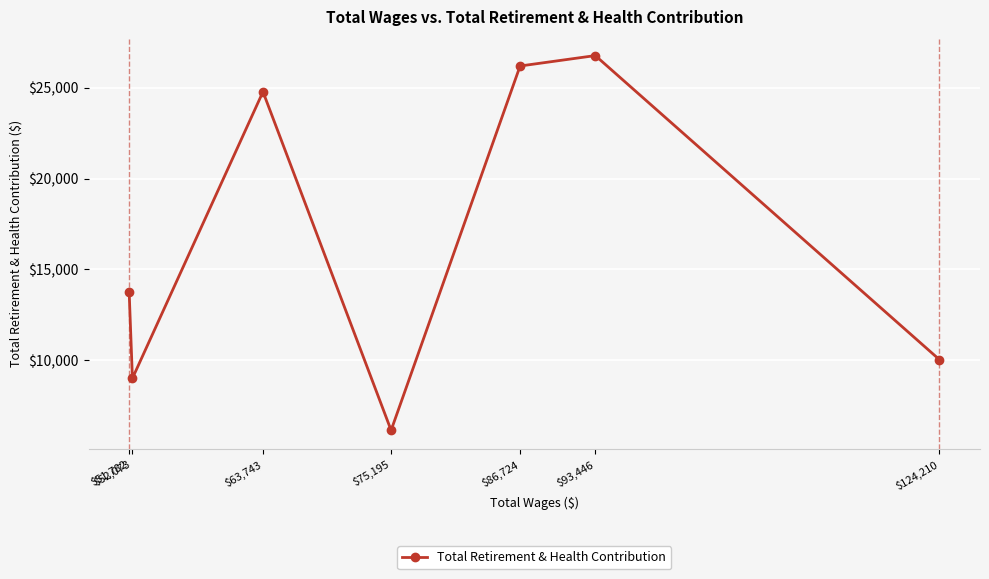

What is the change in value from $51,782 to $63,743?

+11040